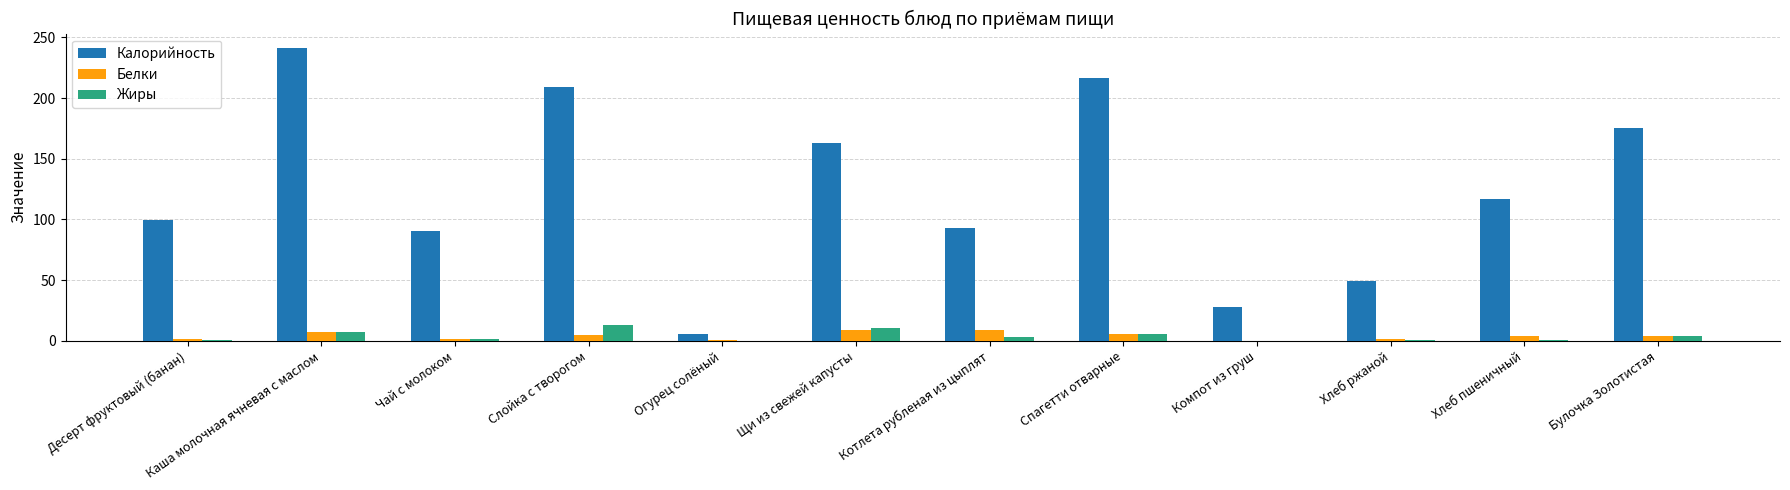

Are the bars grouped side by side (vs. stacked)?

Yes